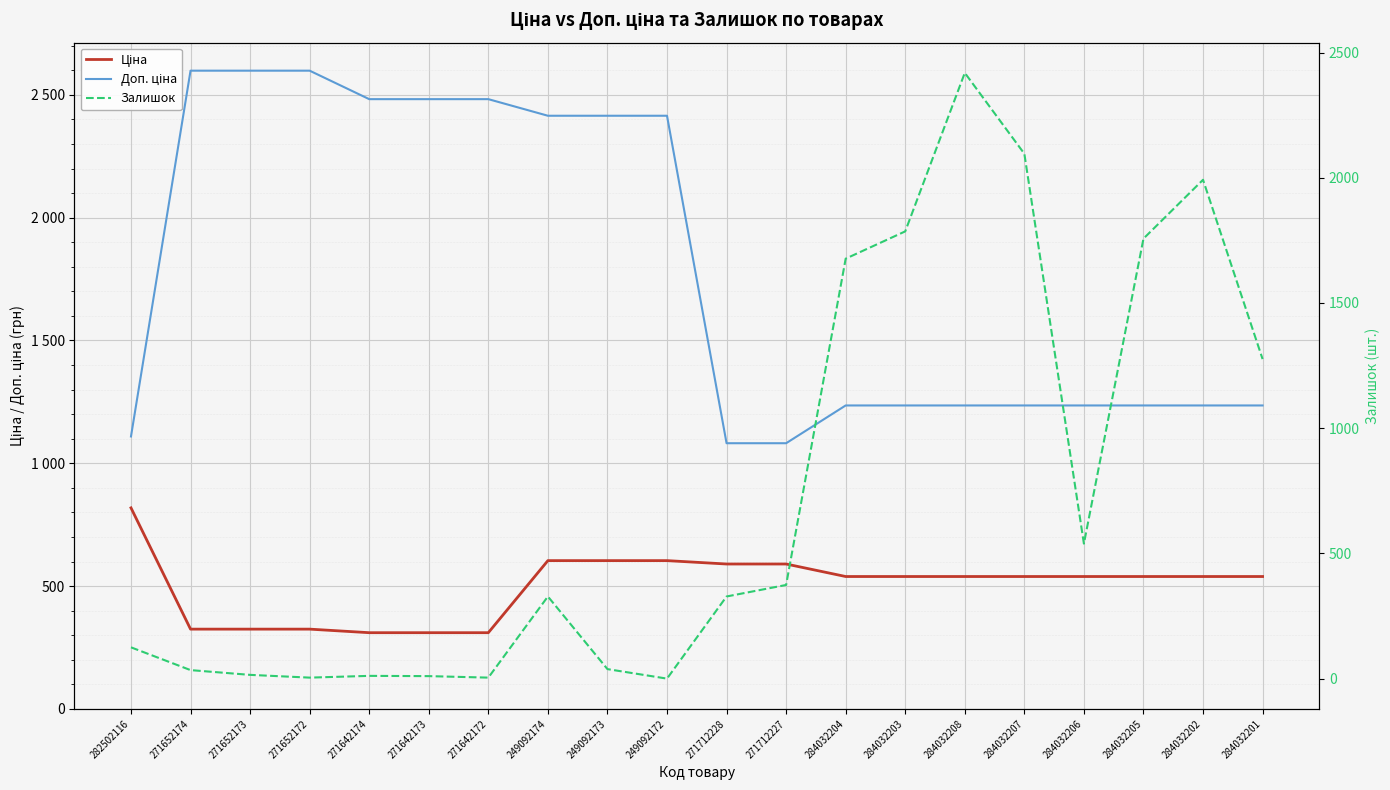

What is the label of the 2nd point from the left?

271652174